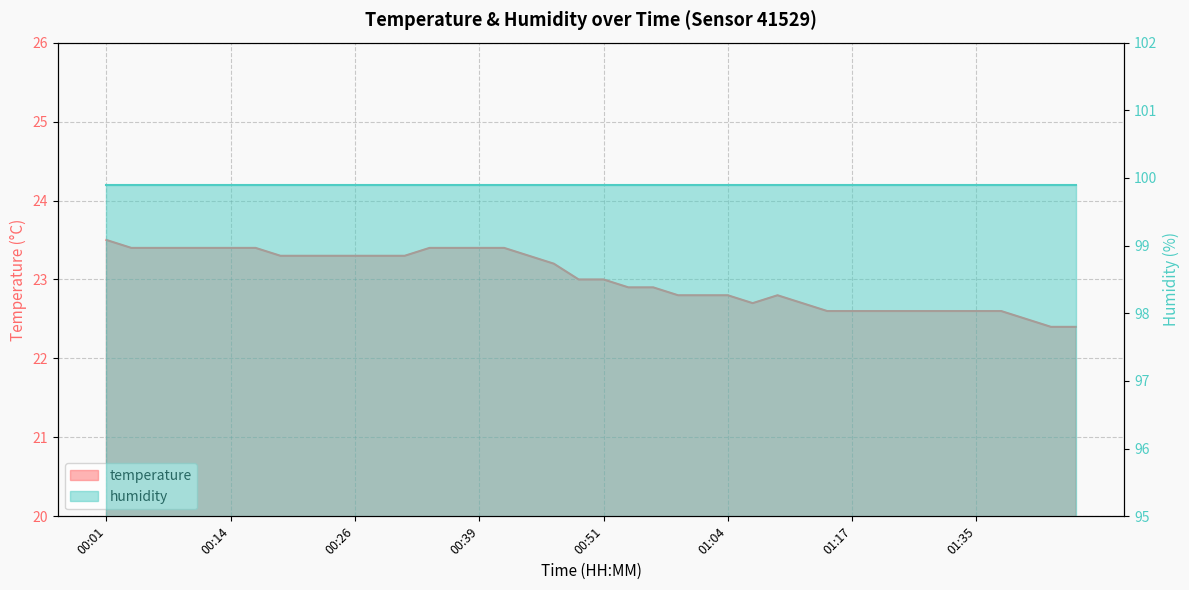

What is the difference between the maximum and second lowest values?

1.1